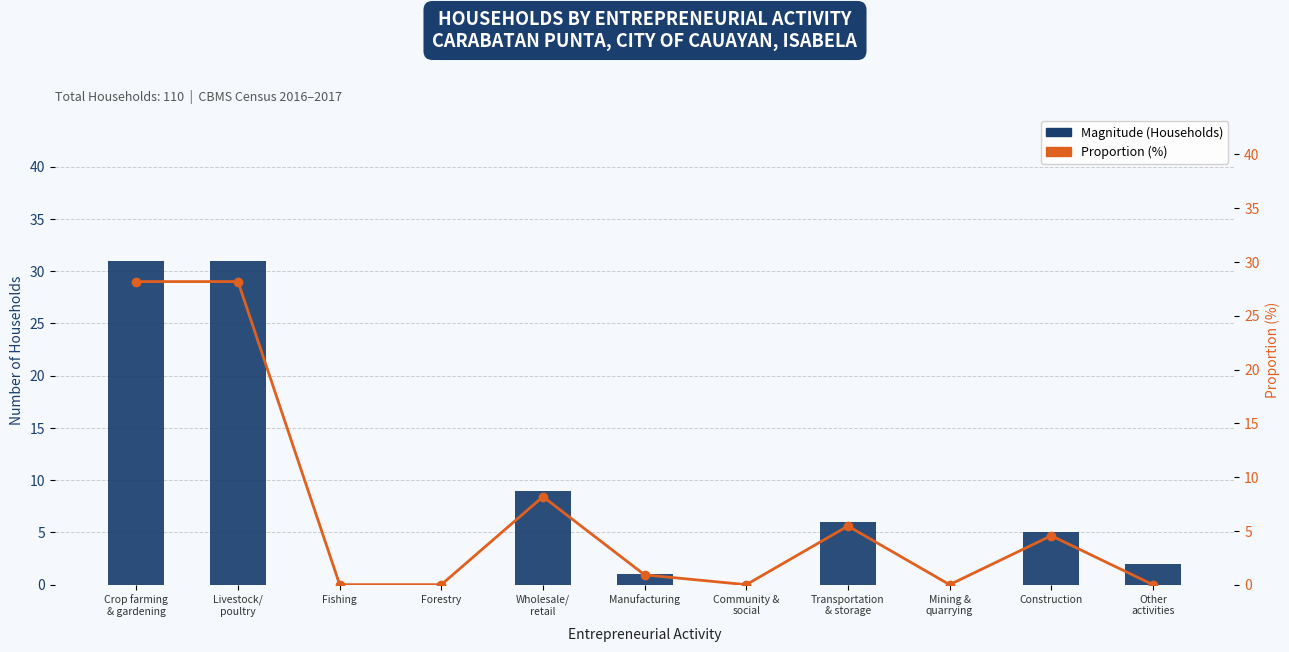

At which label does Proportion (%) reach its minimum?

Fishing